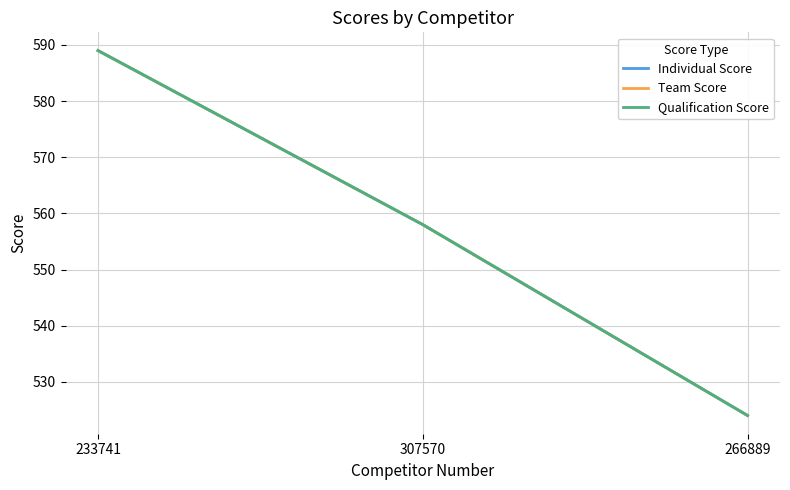

What is the sum of all Team Score values?

1671